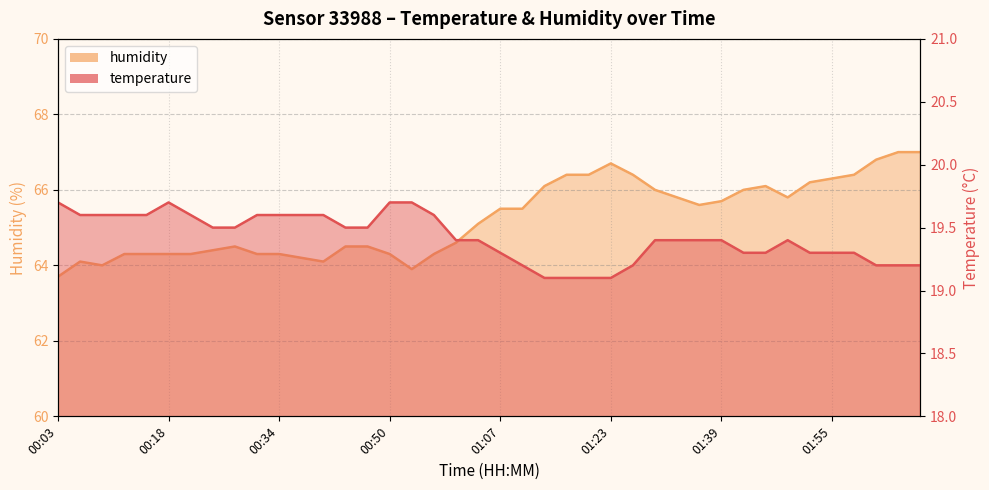

Which series changed the most between 01:23 and 01:39?

humidity